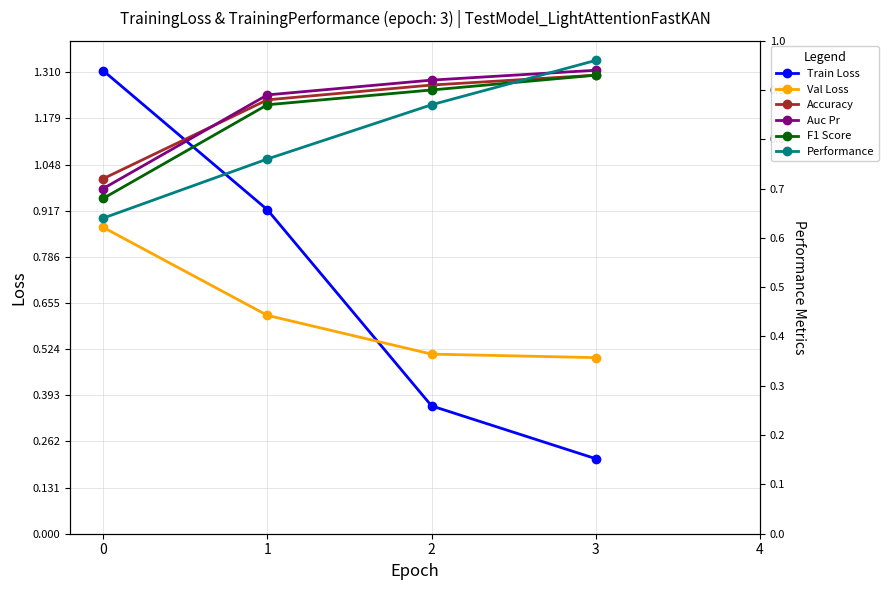

What is the value of the Train Loss point at the 1st from the left?

1.3